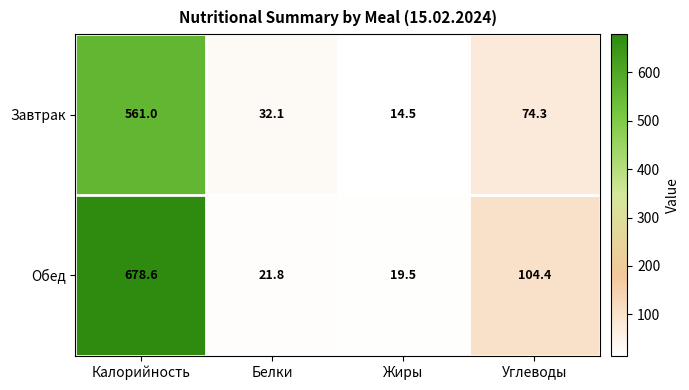

What is the difference between the second highest and second lowest values in the Завтрак series?

42.2